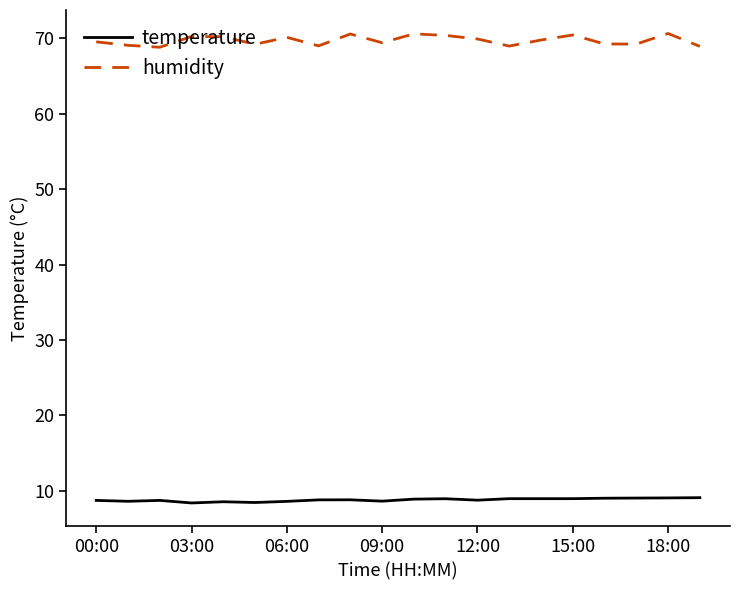

How many lines are shown in the chart?

2